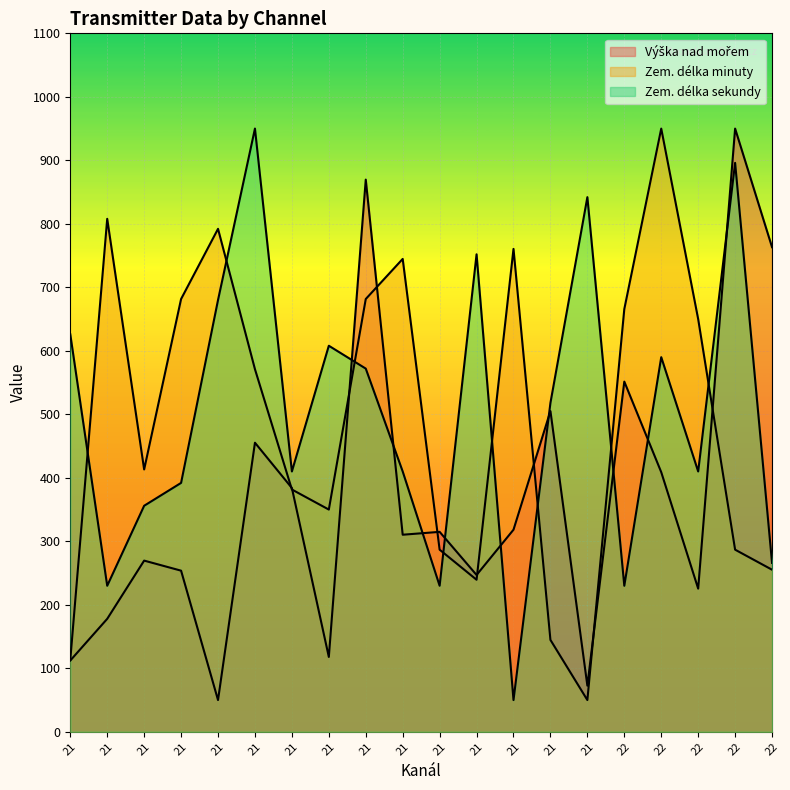

Does the chart display data point markers on the line(s)?

No